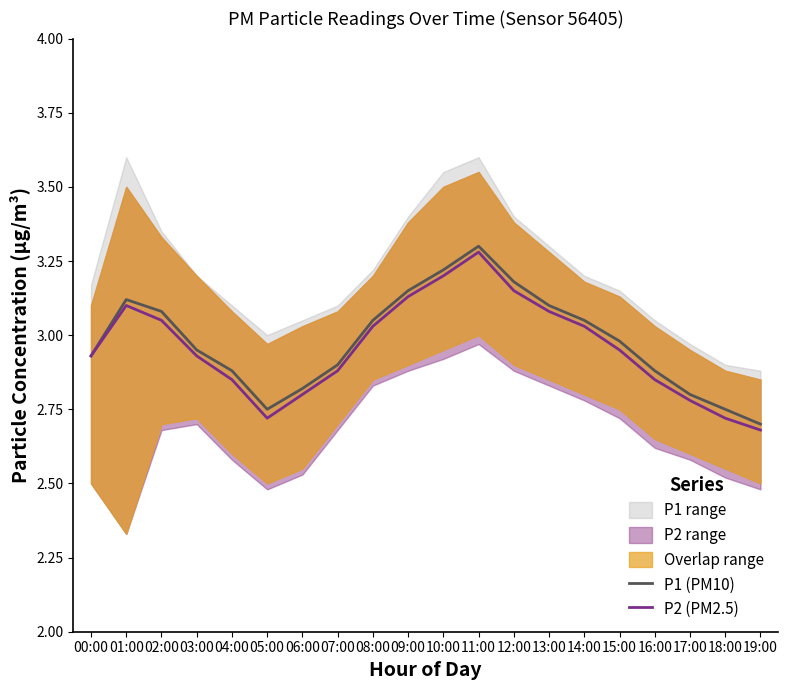

Rank the series by their average value, from highest to lowest.

P1 (PM10), P2 (PM2.5)